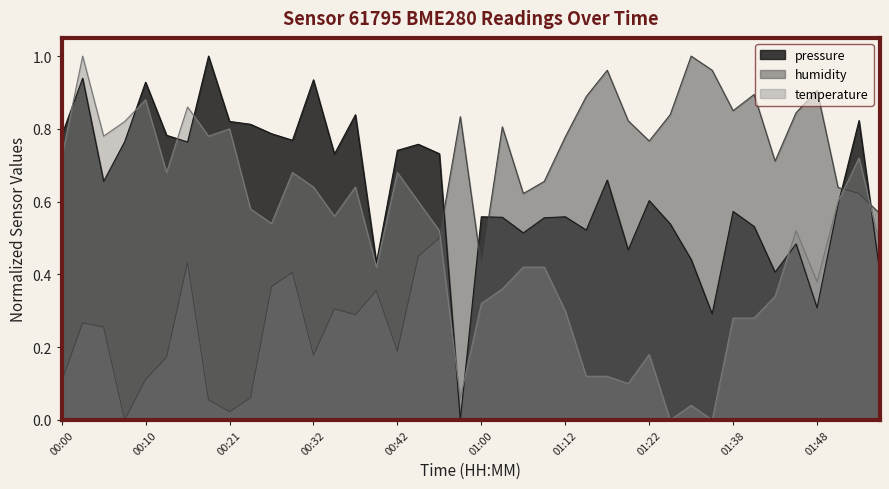

Does the chart display data point markers on the line(s)?

No